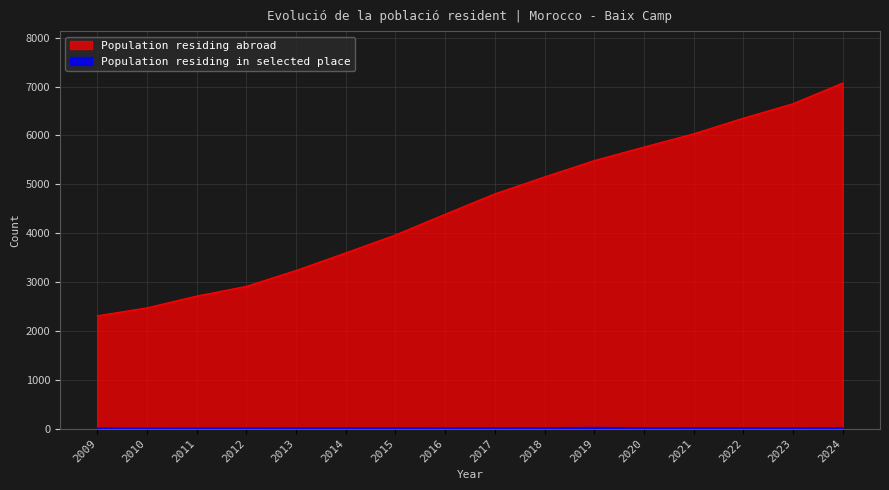

In Population residing in selected place, how many points are lower than both neighbors (excluding endpoints)?

4